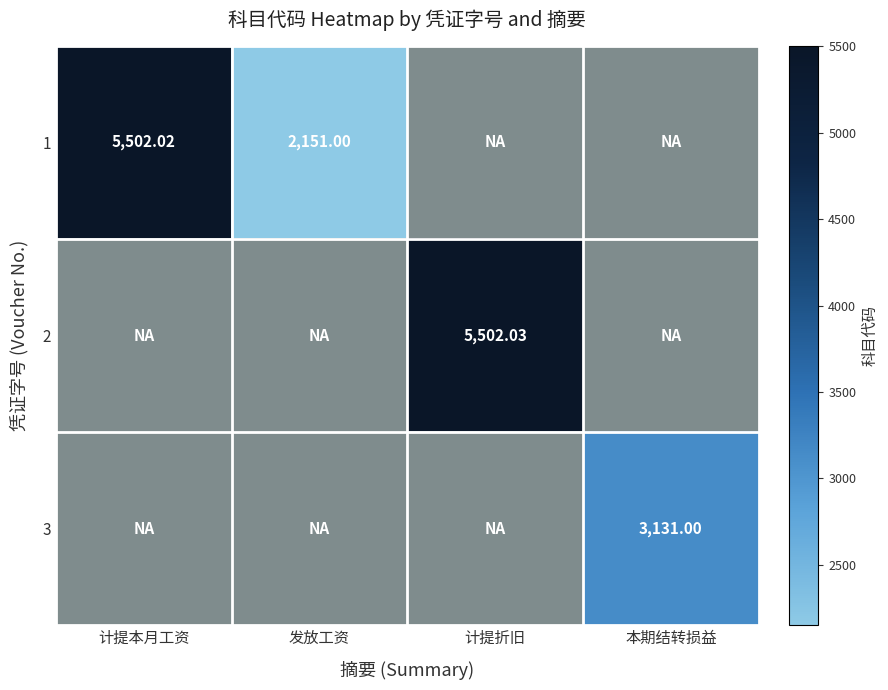

How many values in 2 are above zero?

1